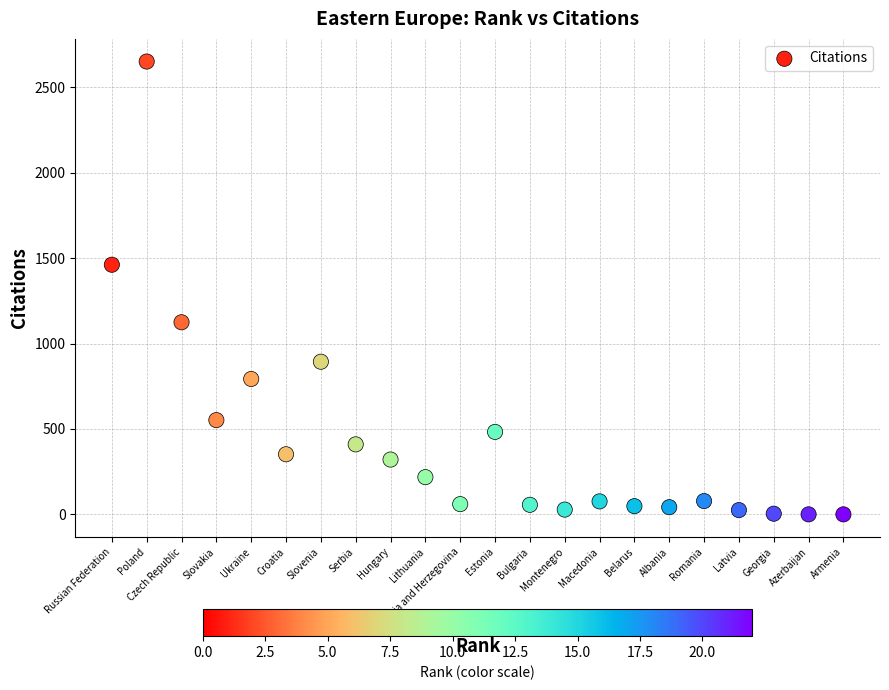

What Y value in the scatter plot is closest to 1326?

1462